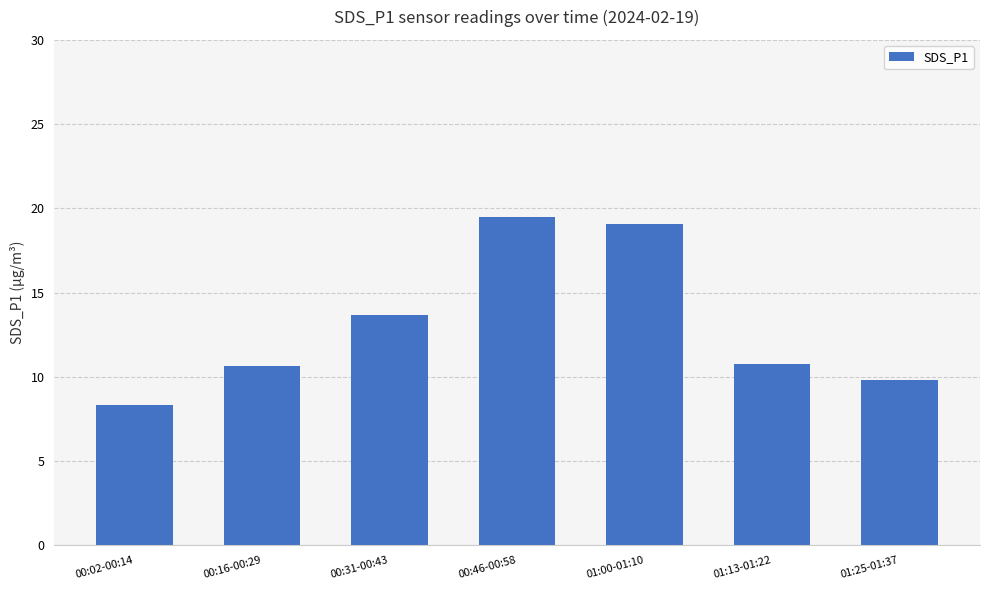

Reading right to left, what are all the values shown in this chart?

9.8	10.8	19.1	19.5	13.7	10.6	8.3